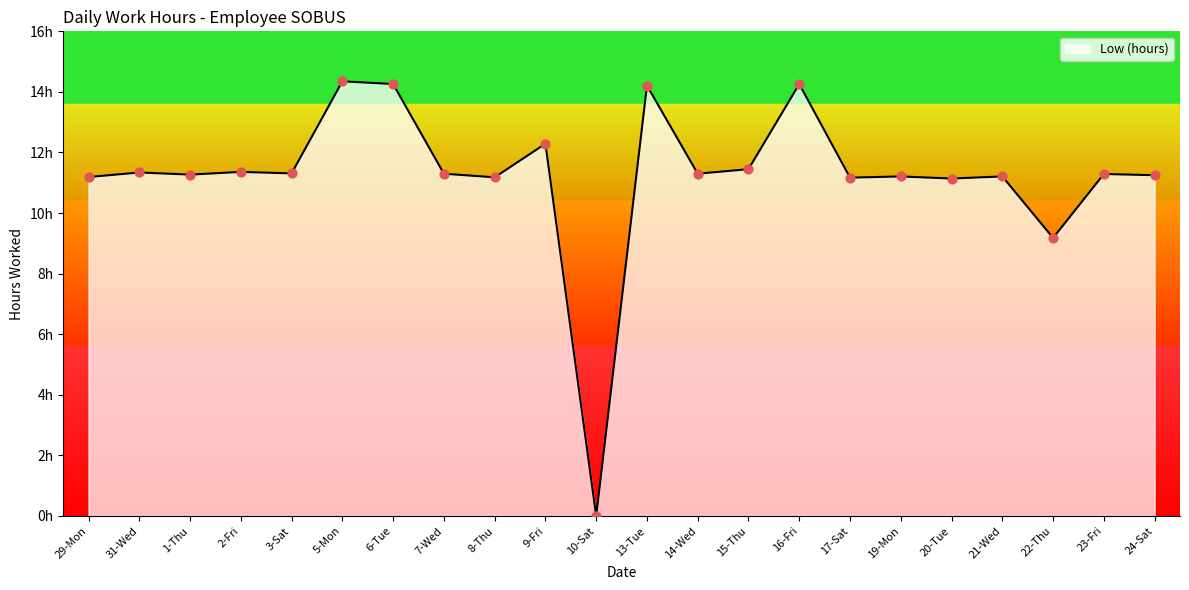

Between 31-Wed and 2-Fri, which is larger?

2-Fri